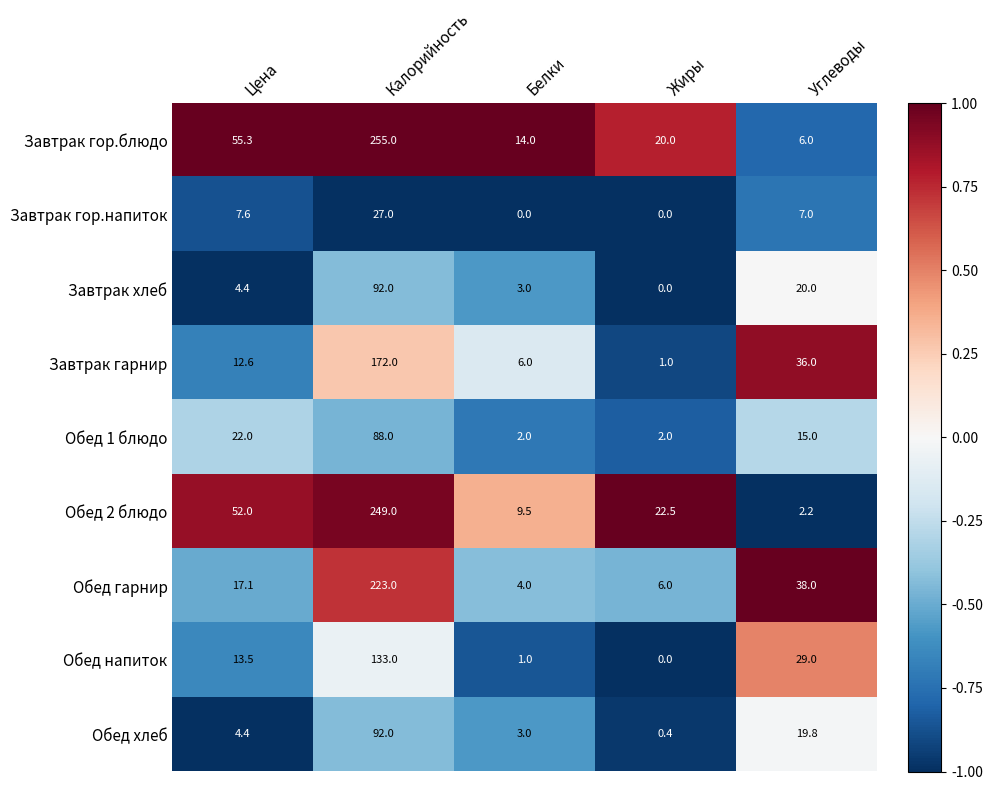

What is the difference between the highest and lowest values at Белки?

14.0